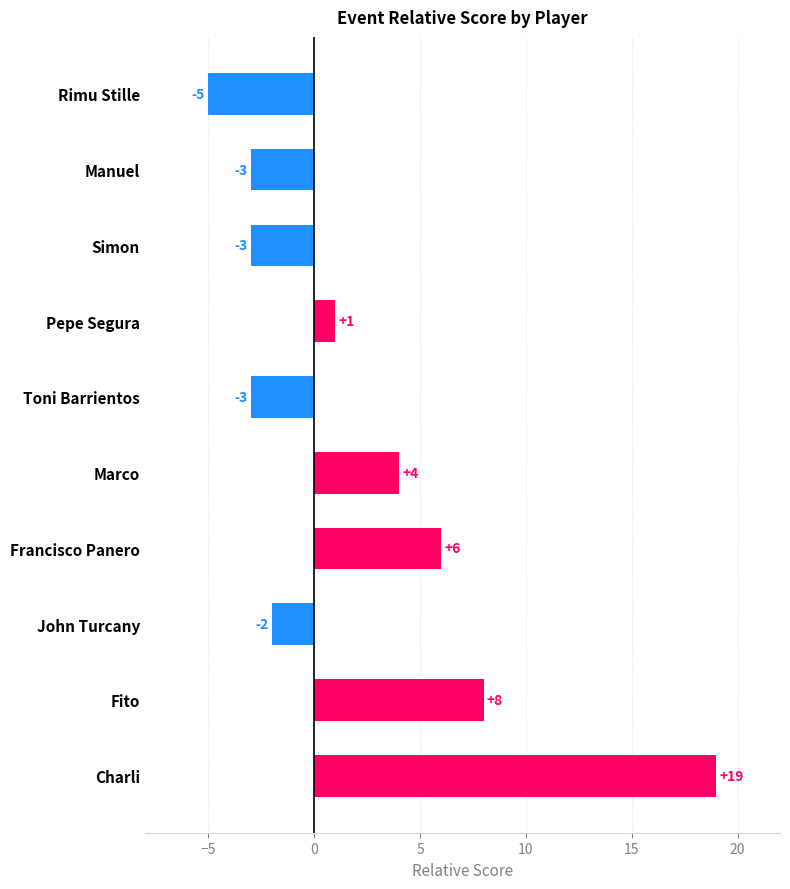

Does the chart contain stacked bars?

No